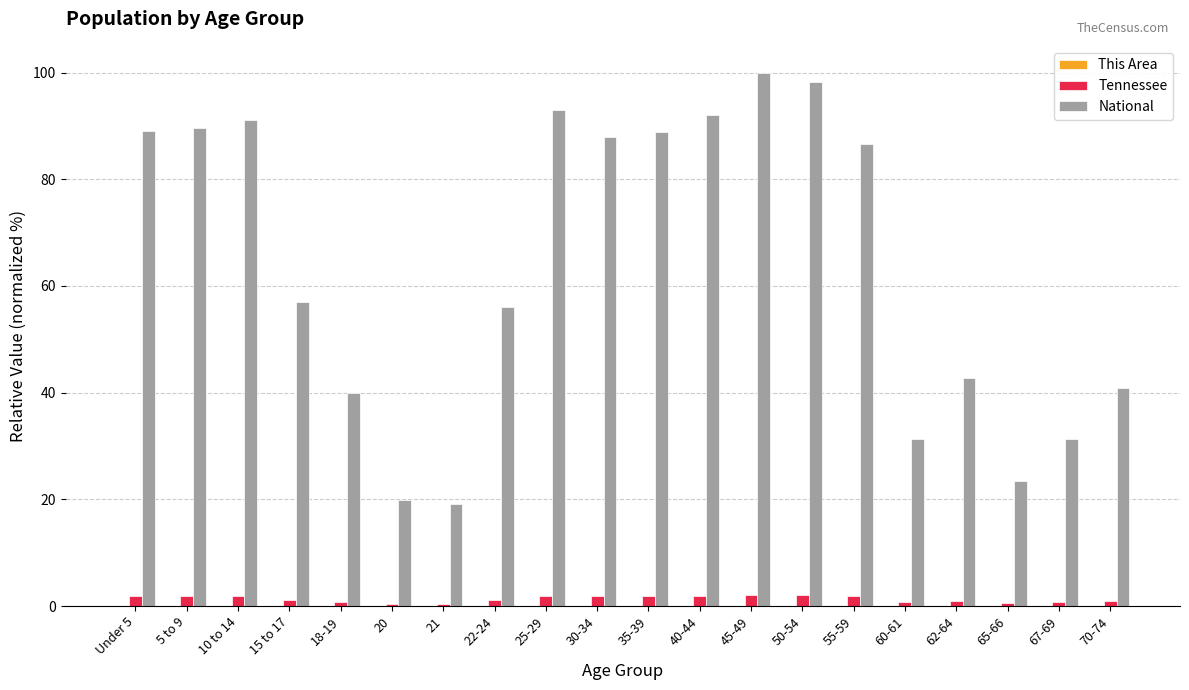

Which series has the largest total across all categories?

National